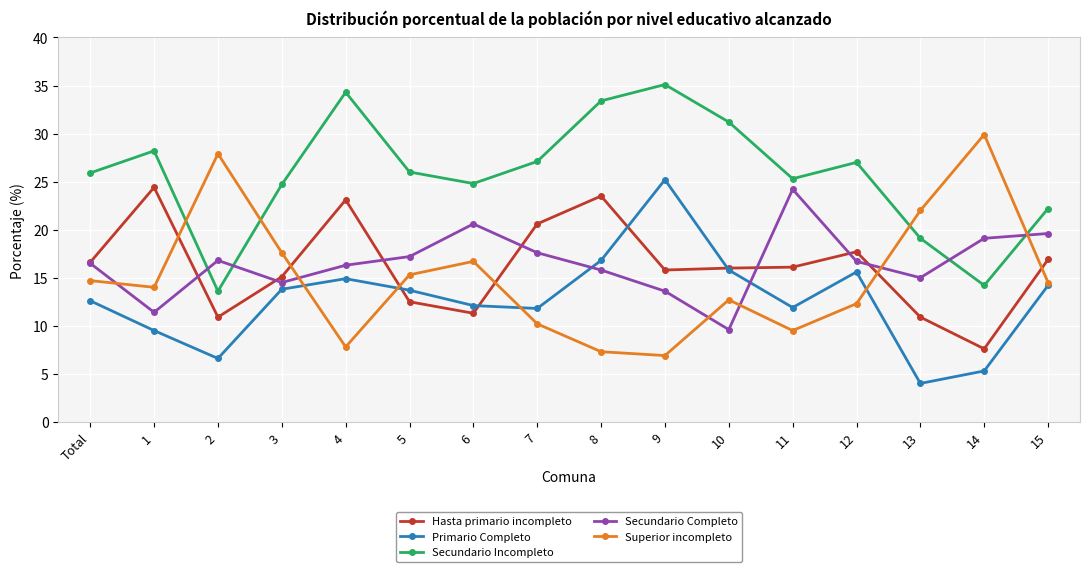

What is the minimum value for Secundario Incompleto?

13.6